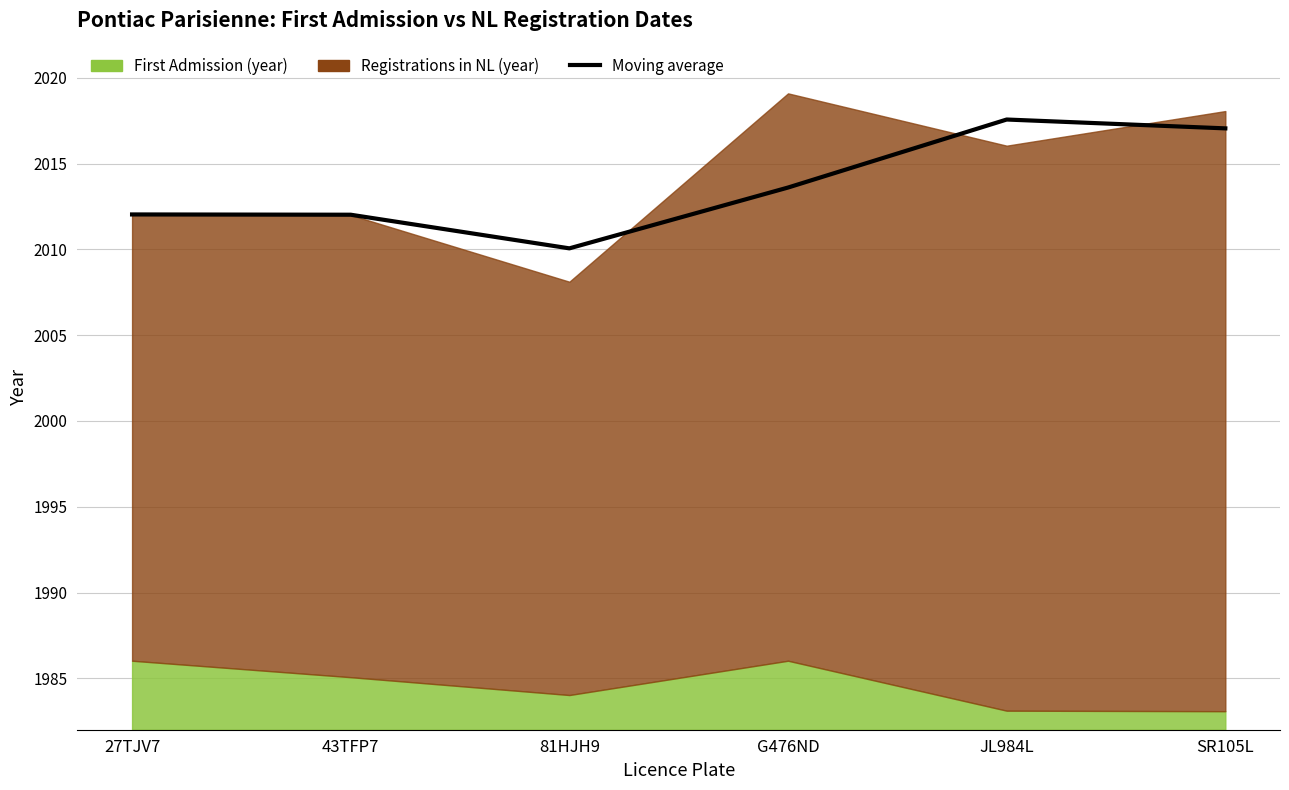

The chart shows a value of 2017.1 at SR105L. True or false?

True